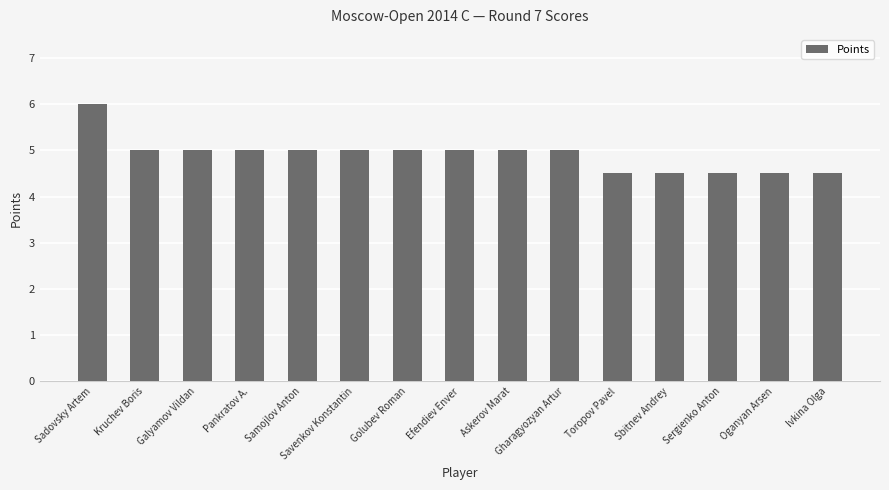

What is the difference between the maximum and second lowest values?

1.5